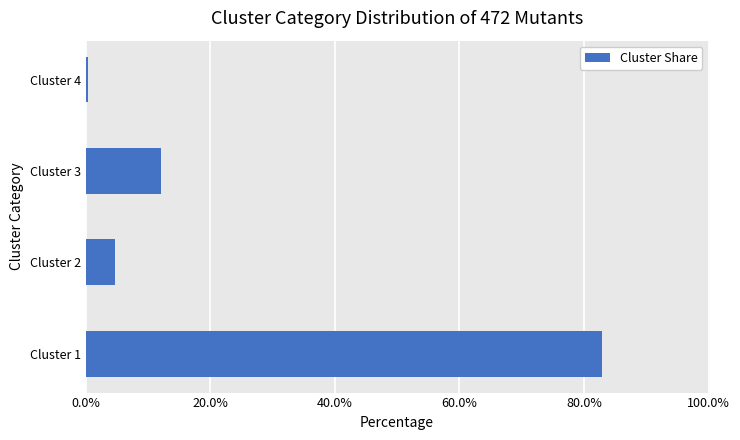

Does the chart contain any negative values?

No